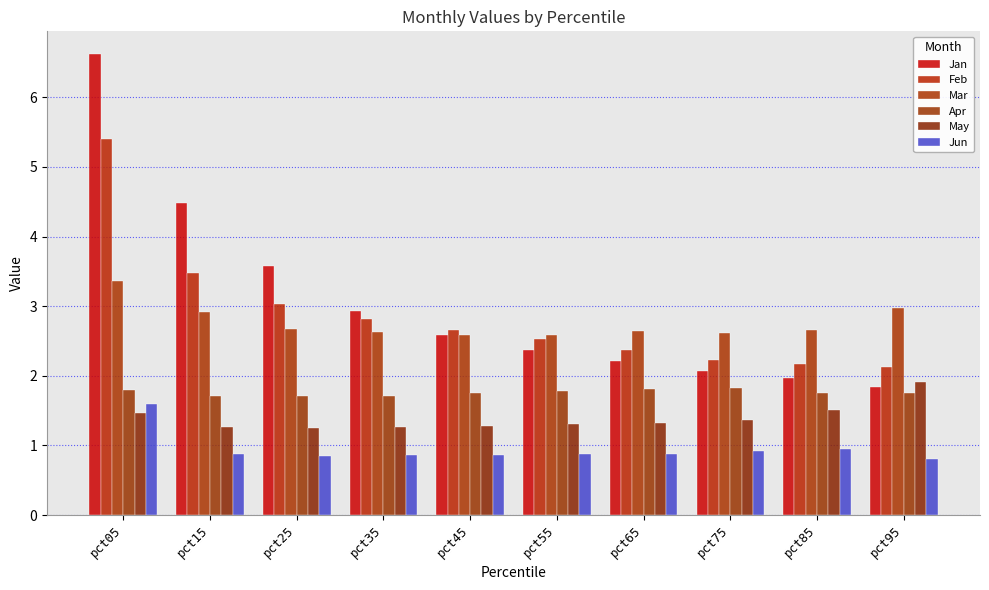

How many bars are there in each group?

6